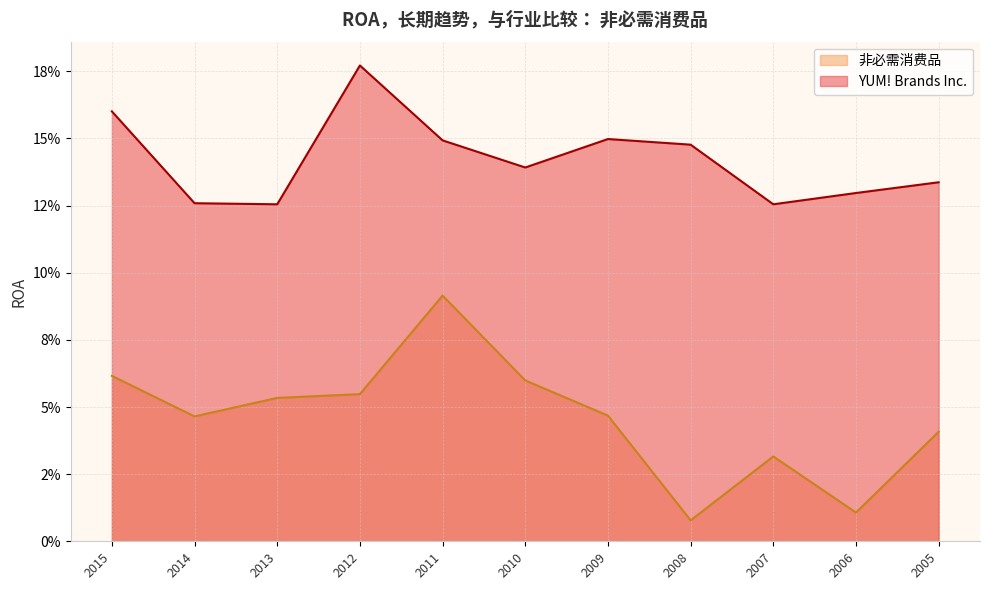

What is the maximum value shown in the chart?

0.2